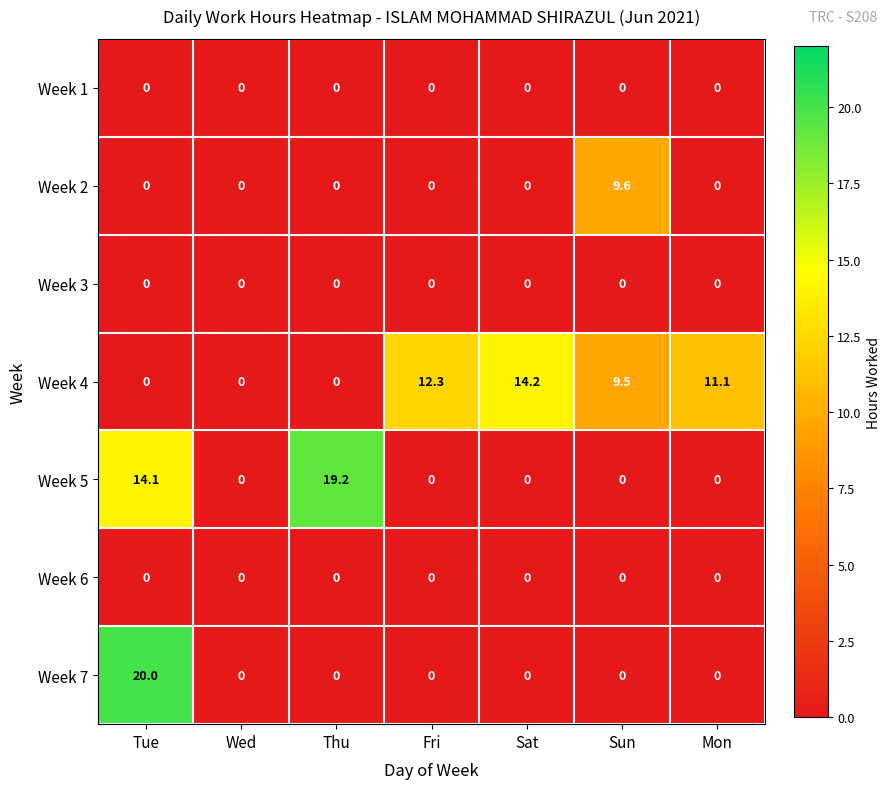

What is the total value across all series at Tue?

34.1